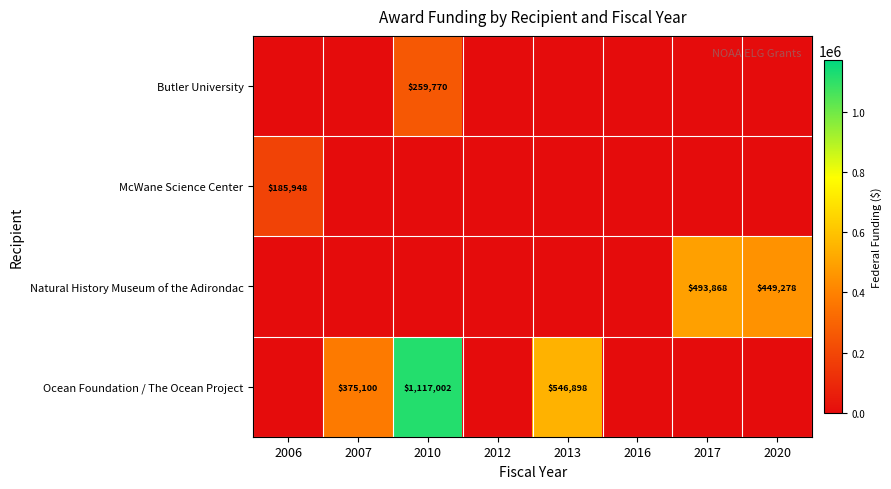

True or false: McWane Science Center has a value of 185948 at 2006.

True